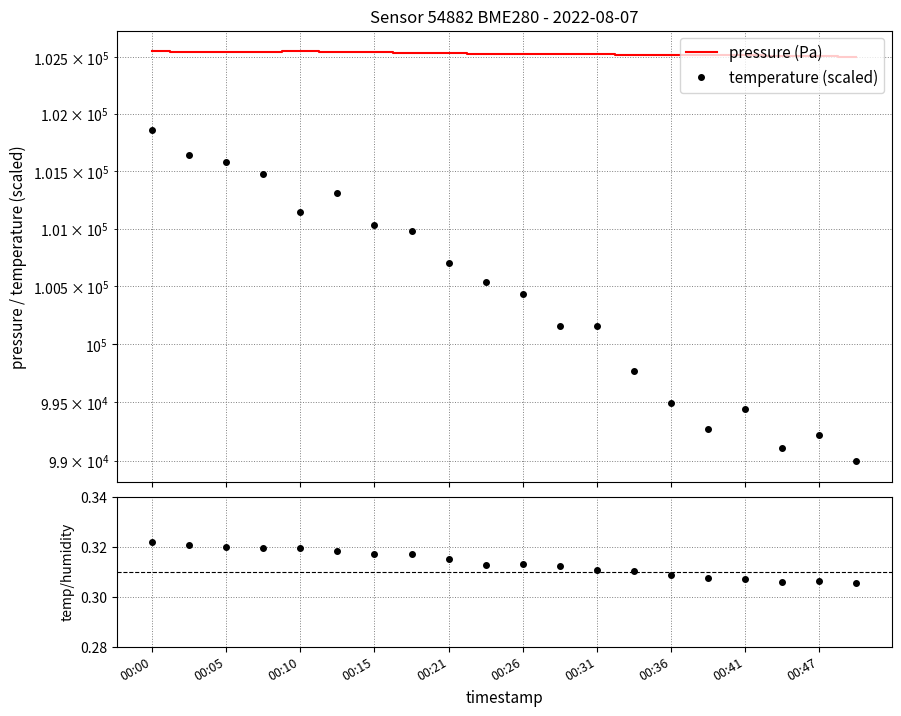

What is the spread (max minus min) of values at 00:15?

102545.8